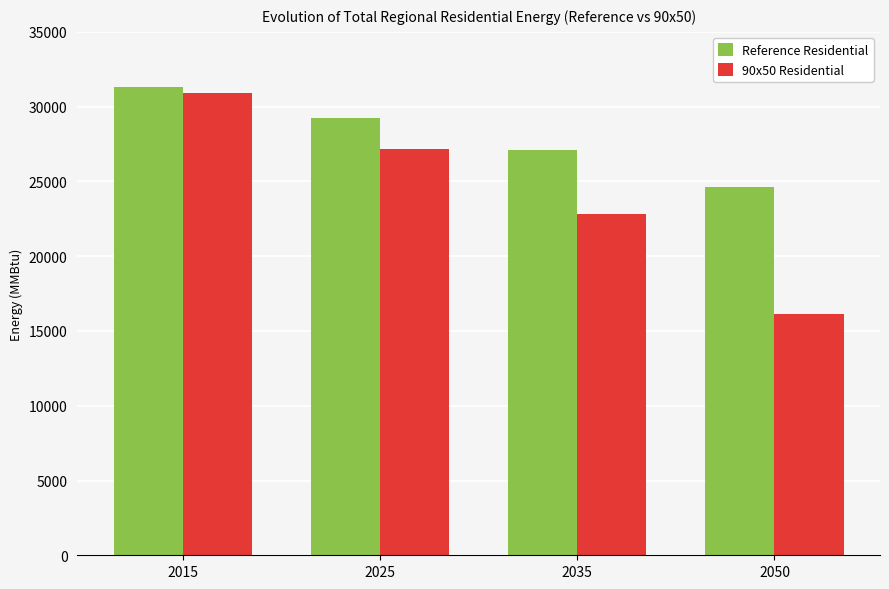

Which series has the widest spread of values?

90x50 Residential